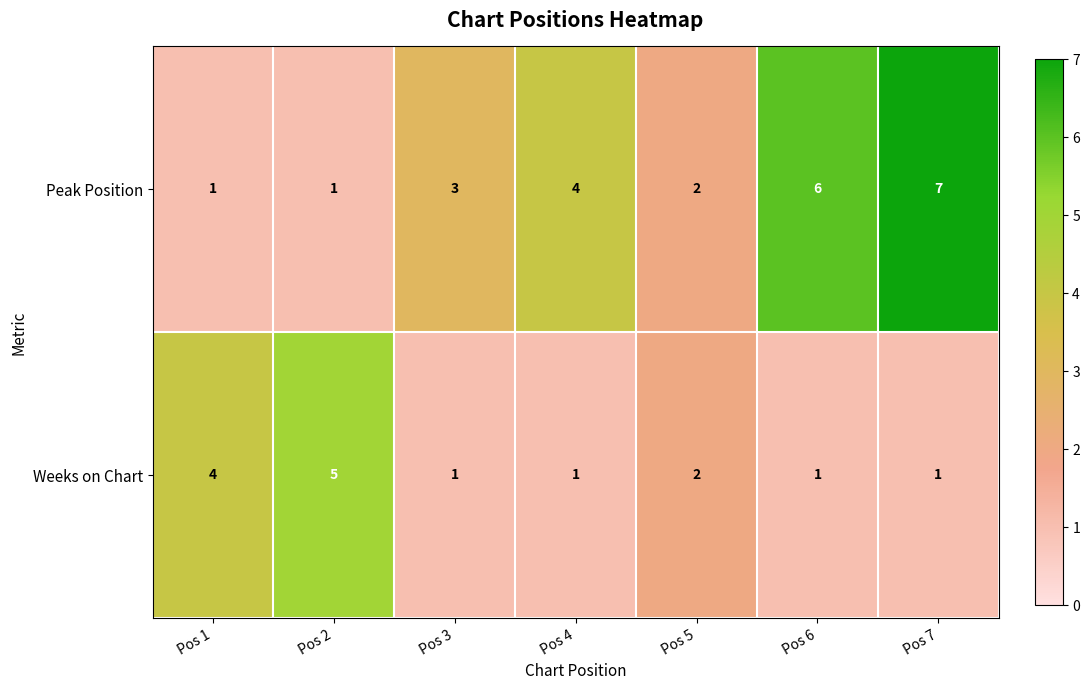

True or false: Peak Position has a value of 2 at Pos 7.

False